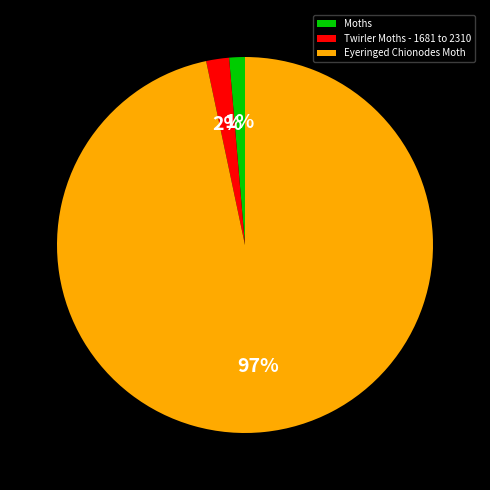

To the nearest percent, what is the combined percentage of Moths and Twirler Moths - 1681 to 2310?

3%